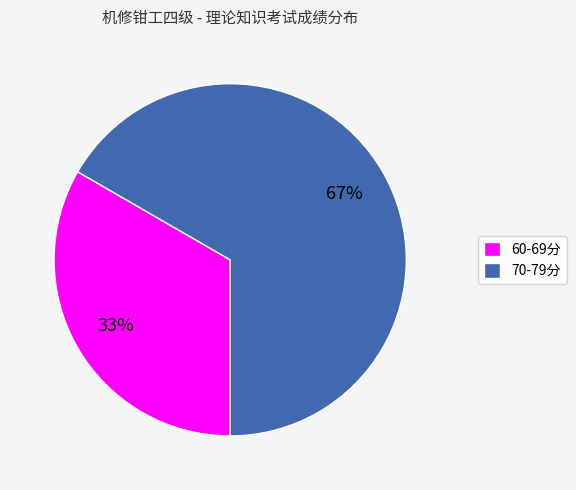

What is the largest slice in the pie chart?

70-79分